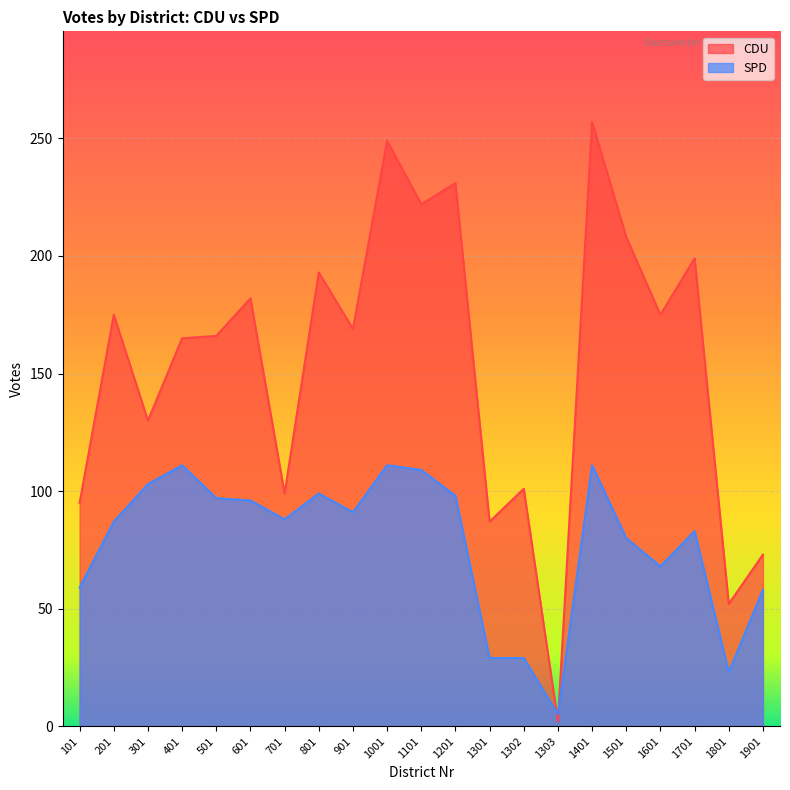

Where is the first local maximum for SPD?

401